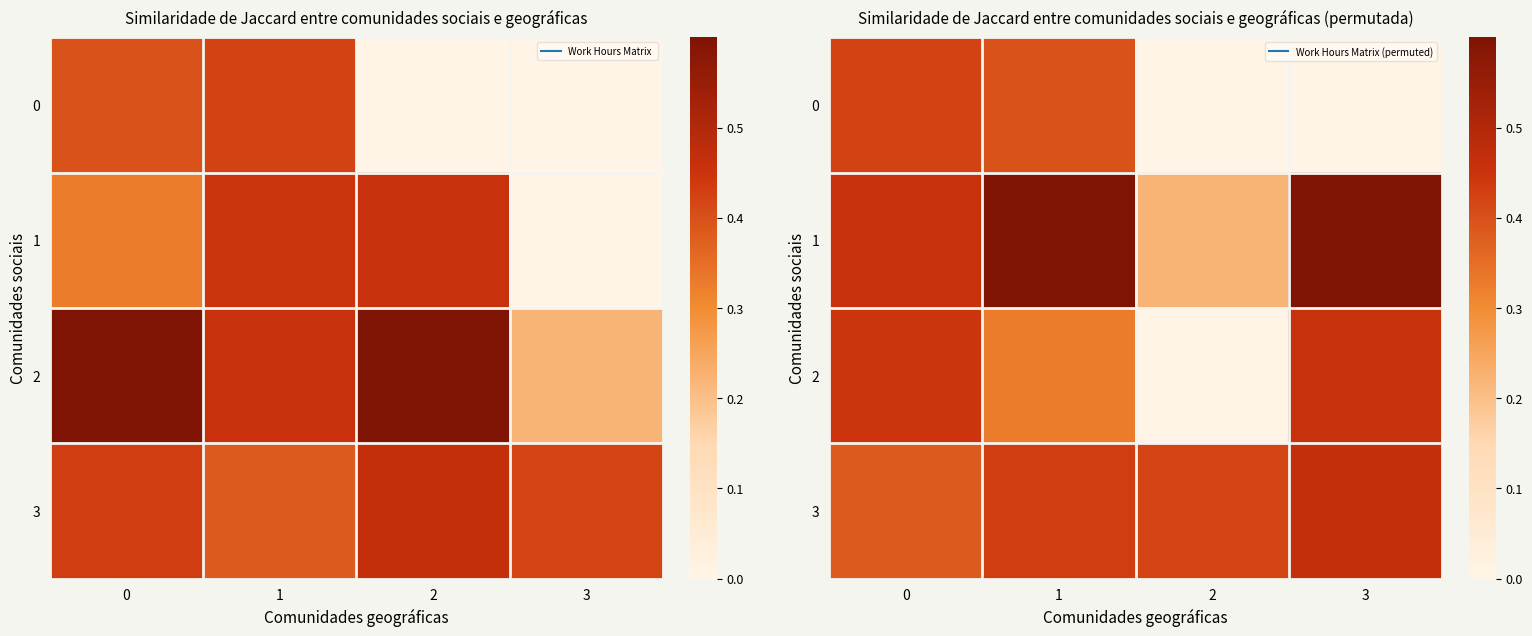

Count the 0 values in the range 0 to 1.

4